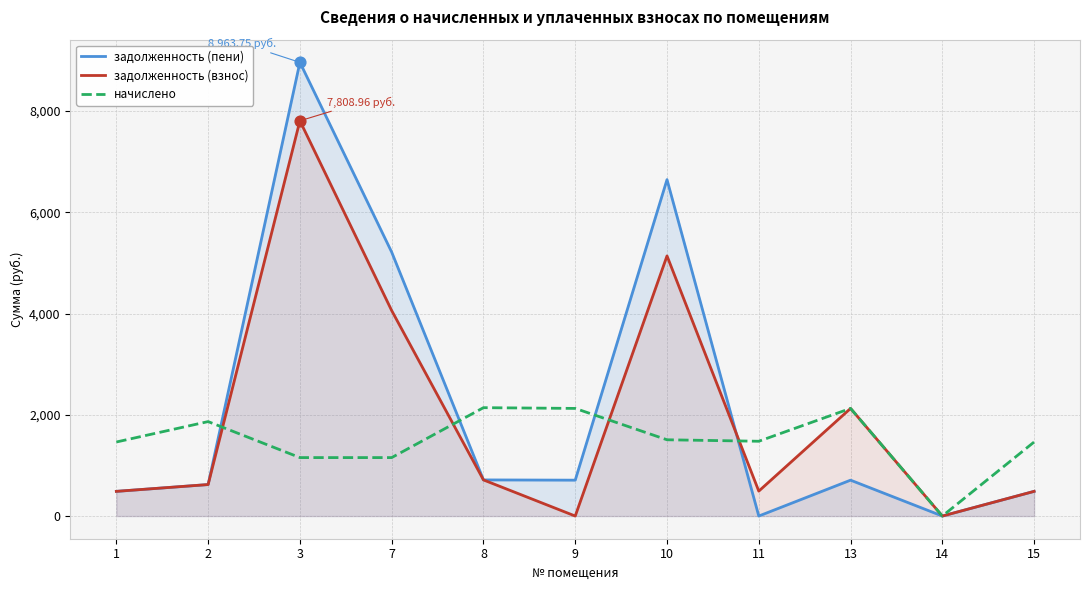

At how many categories does at least one series exceed 4773?

3